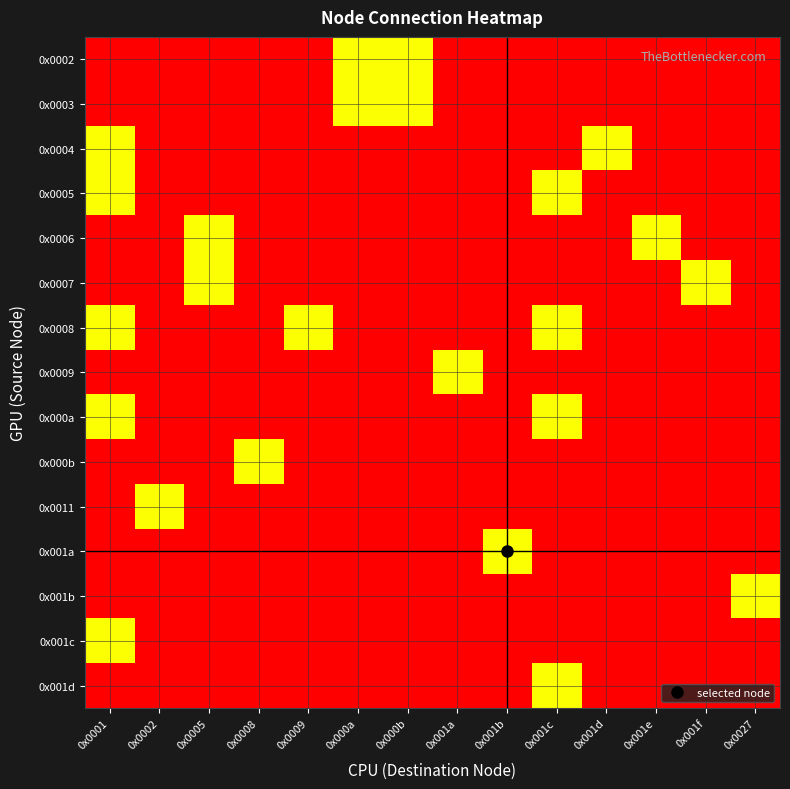

What is the smallest value displayed?

-1